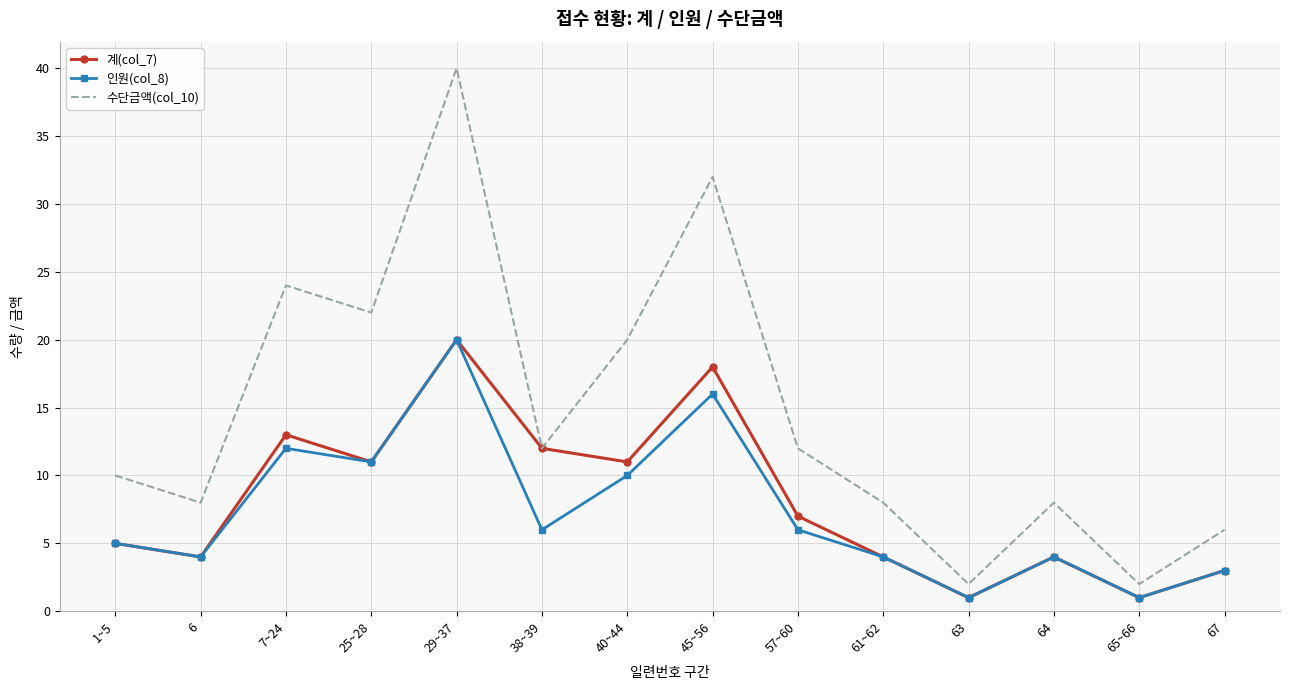

What is the difference between the highest and lowest values at 45~56?

16